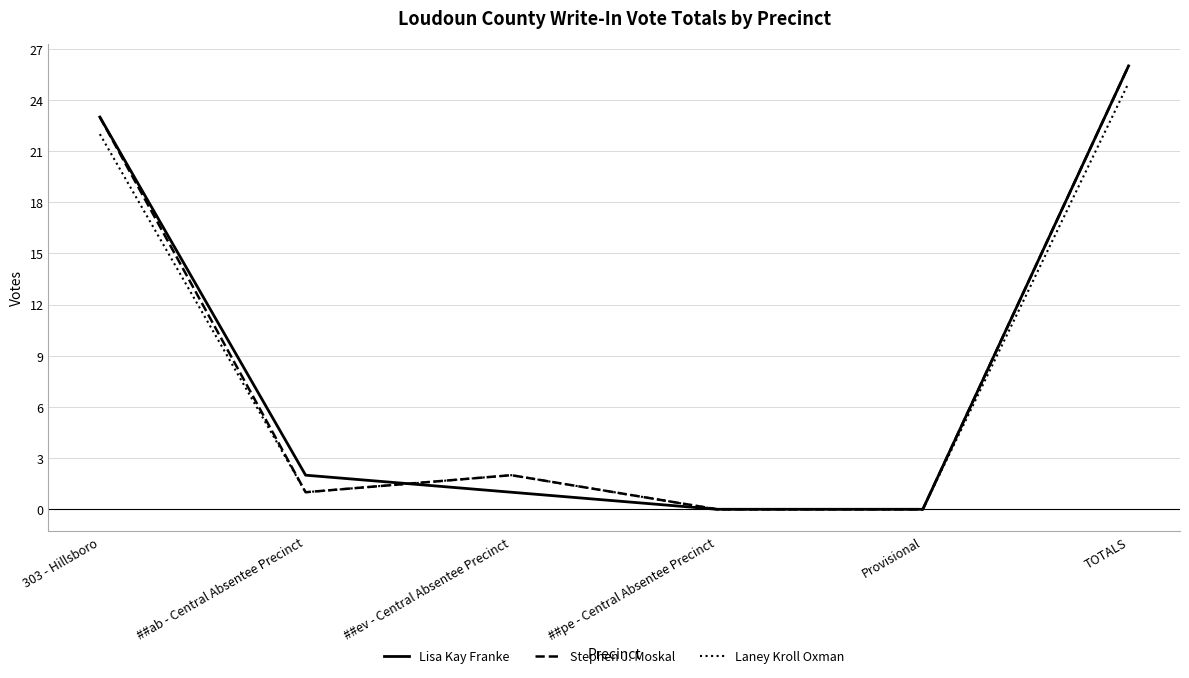

What is the maximum value shown in the chart?

26